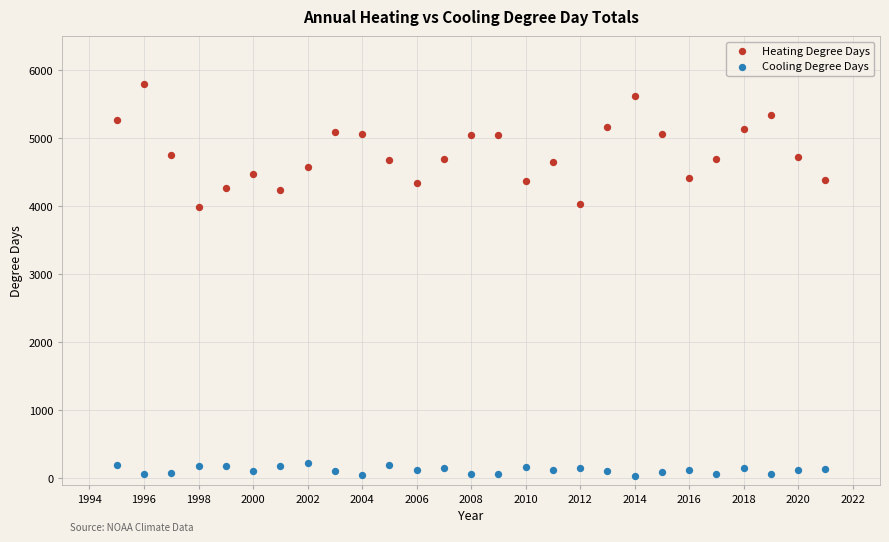

Which series reaches the maximum Y coordinate?

Heating Degree Days